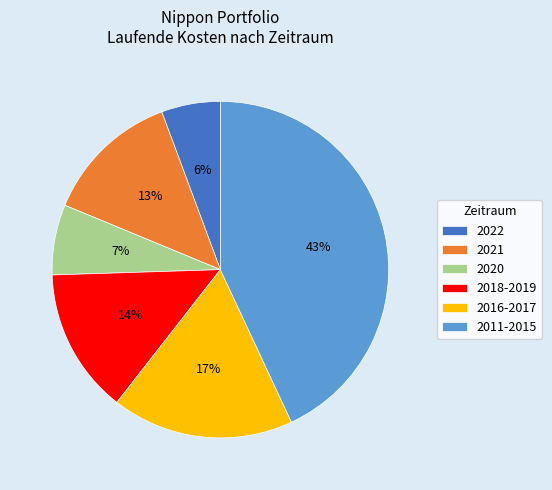

The 2016-2017 slice represents 17% of the pie. True or false?

True